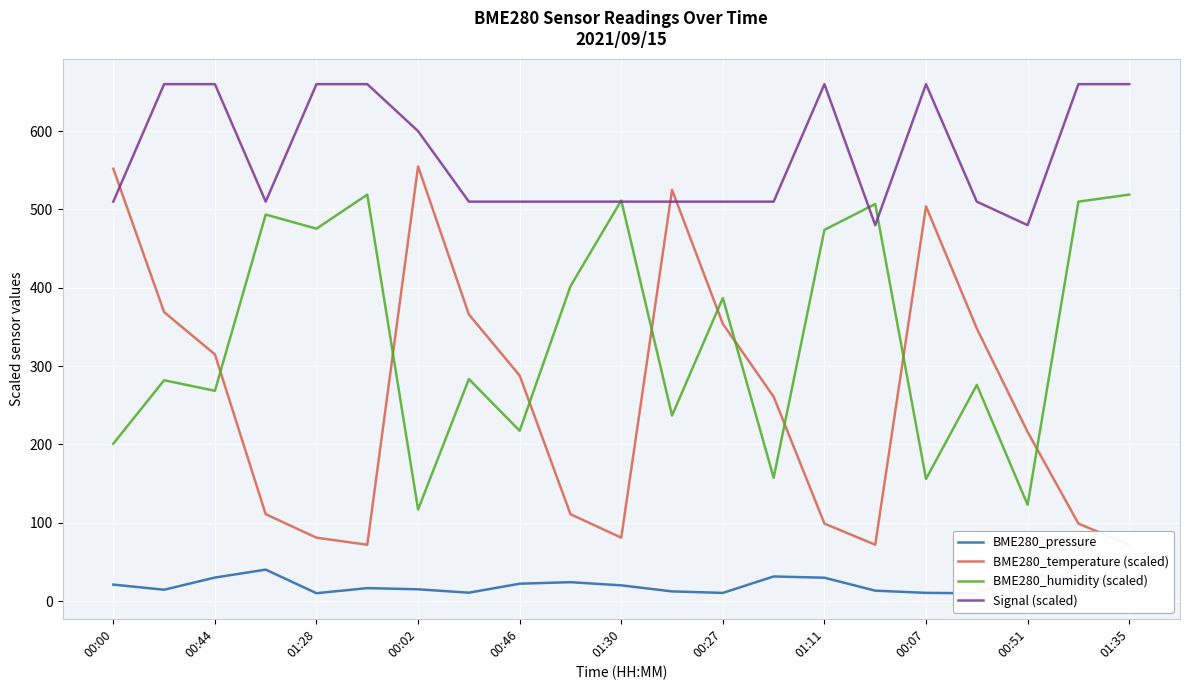

At which label does BME280_temperature (scaled) first exceed 260?

00:00